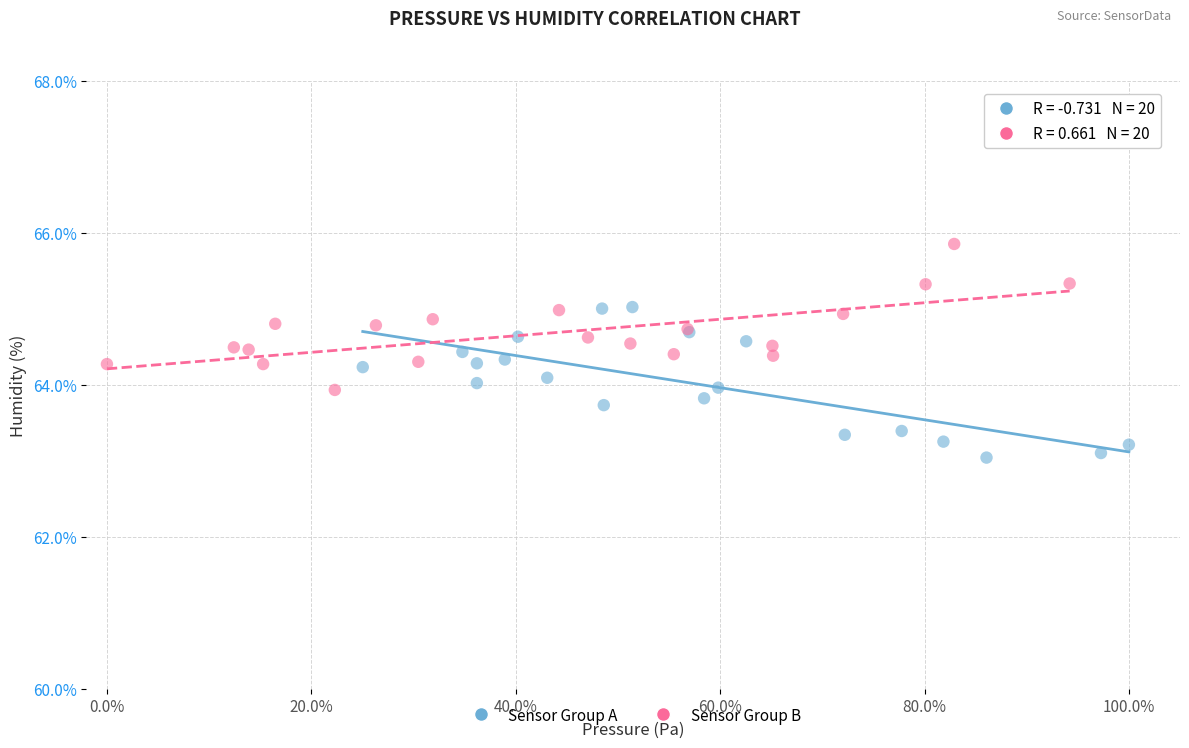

Which series reaches the maximum Y coordinate?

Sensor Group B